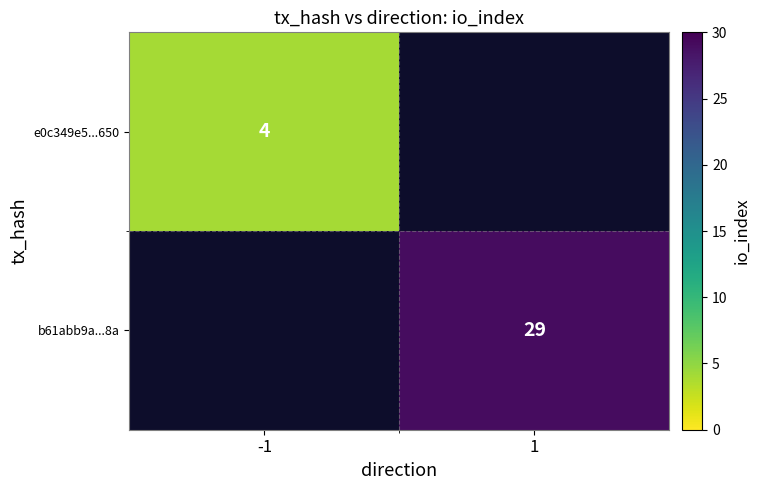

At which category does the chart reach its peak across all series?

1